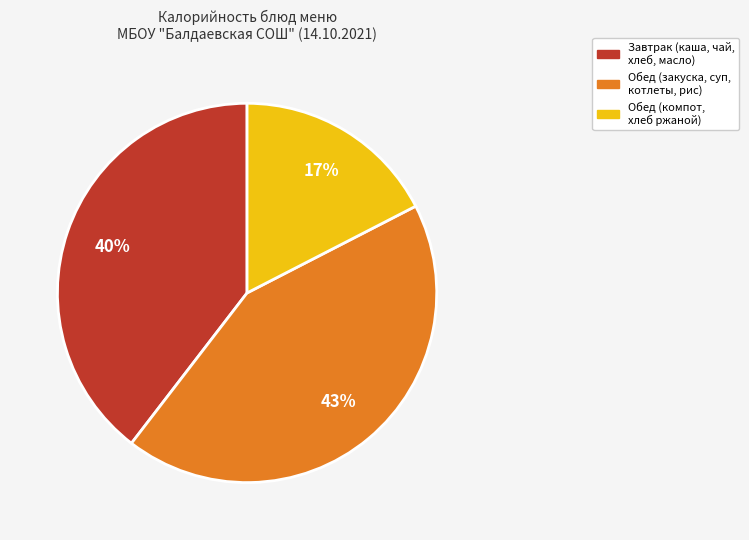

To the nearest percent, what is the difference between the largest and smallest slice percentages?

26%